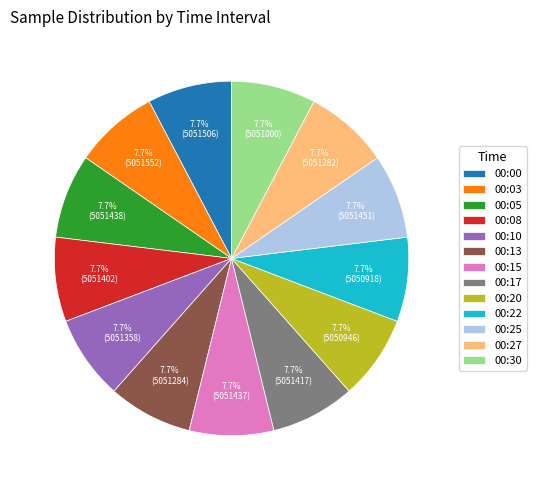

Approximately how many times larger is the value at 00:13 compared to 00:17?

1.0